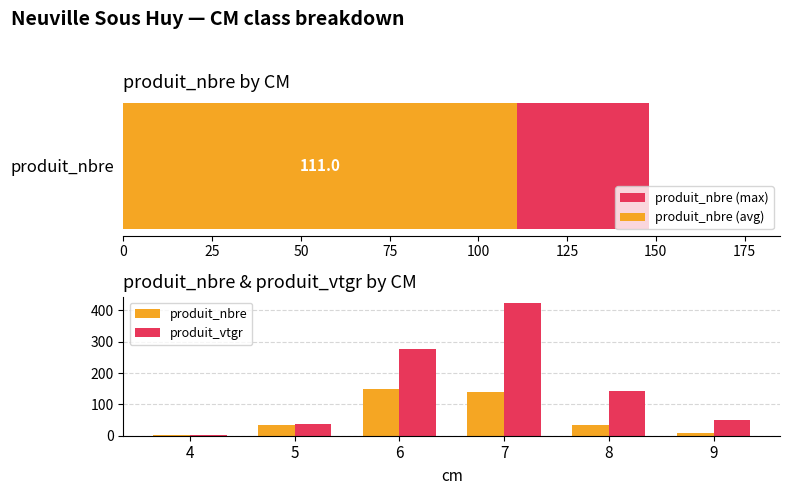

Which series has the widest spread of values?

produit_vtgr